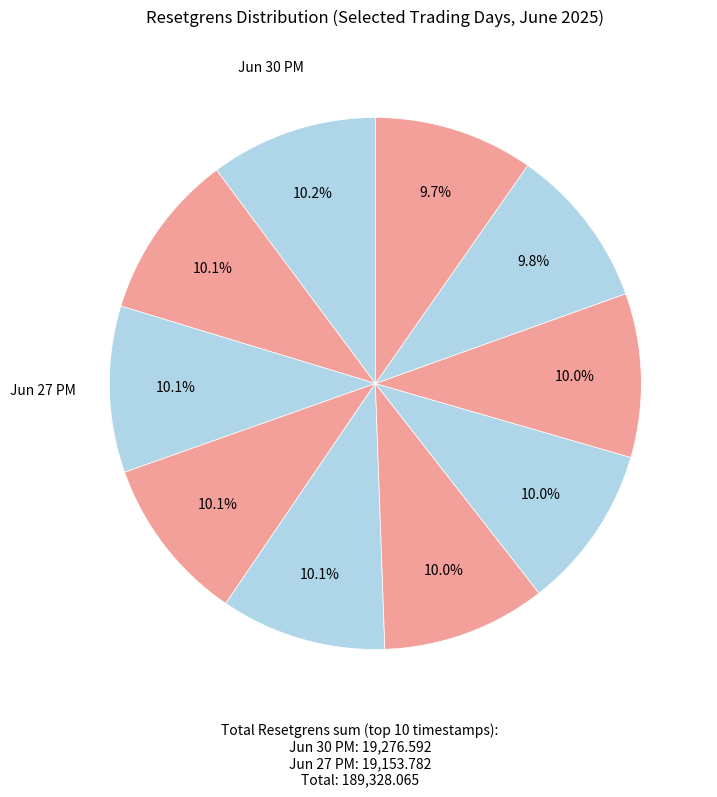

Rank the categories by value from highest to lowest.

2025-06-30 22:13, 2025-06-27 22:16, 2025-06-30 07:23, 2025-06-26 22:15, 2025-06-27 07:22, 2025-06-25 22:14, 2025-06-24 22:14, 2025-06-25 07:24, 2025-06-23 22:11, 2025-06-20 22:37